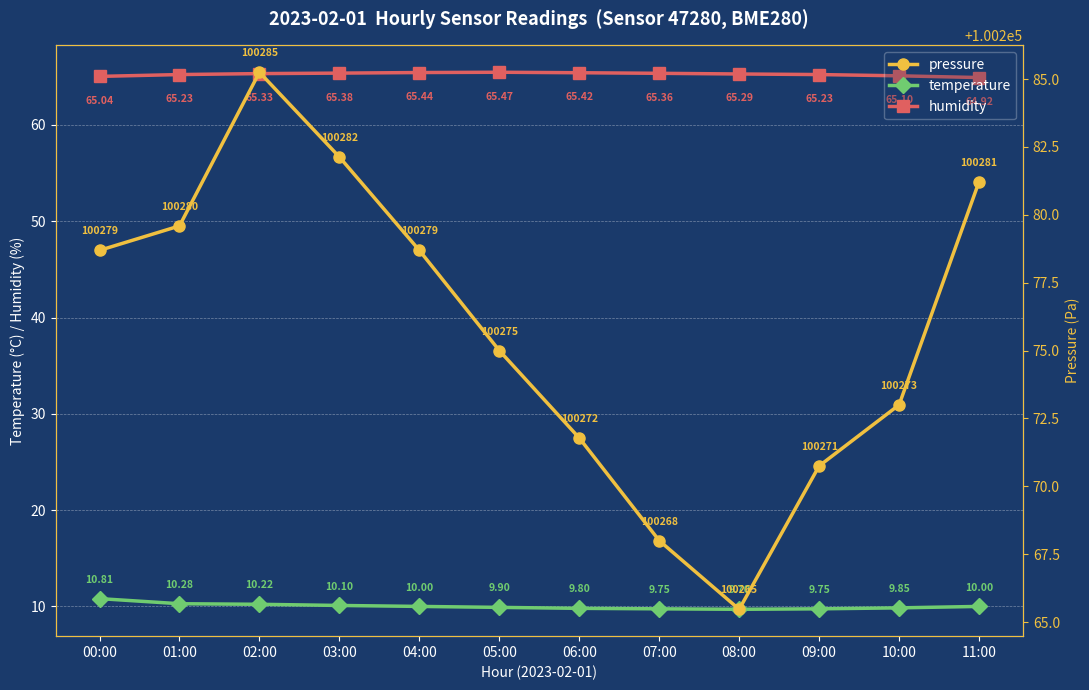

Count the number of data series in this chart.

3